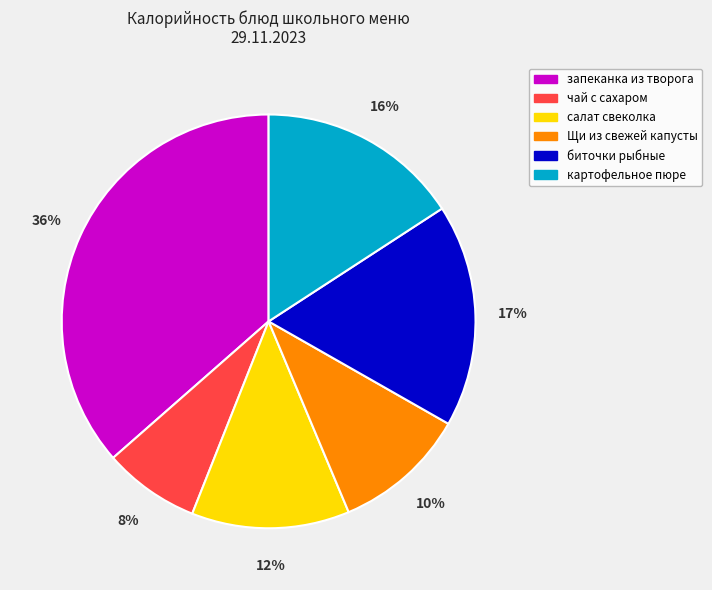

To the nearest percent, what is the average slice percentage?

17%